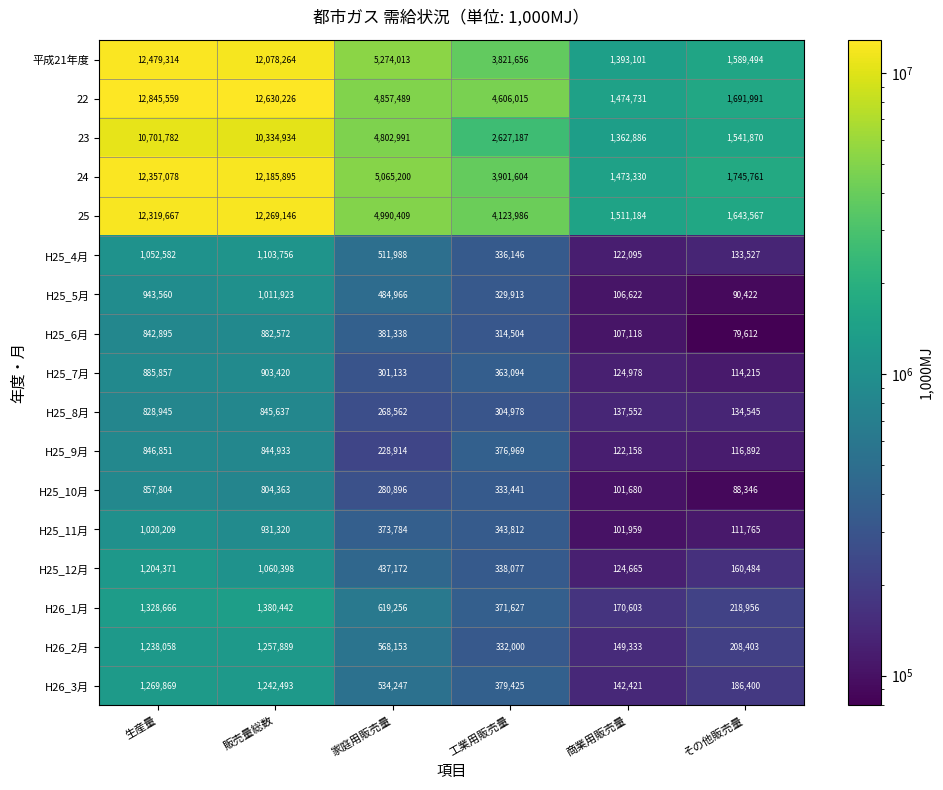

List the series in order of their peak value, lowest first.

H25_8月, H25_9月, H25_10月, H25_6月, H25_7月, H25_5月, H25_11月, H25_4月, H25_12月, H26_2月, H26_3月, H26_1月, 23, 25, 24, 平成21年度, 22